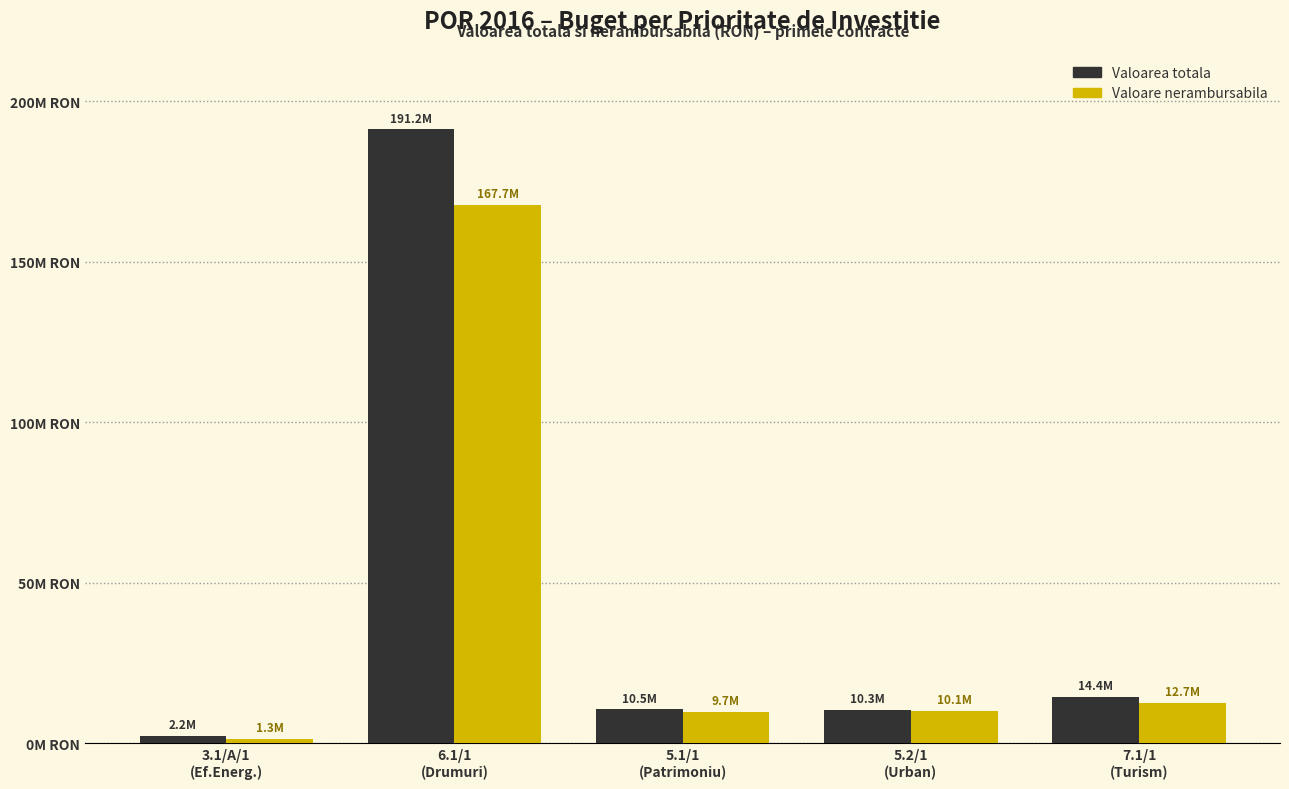

Reading left to right, extract all data points from this chart.

Valoarea totala: 3.1/A/1
(Ef.Energ.)=2220518.9	6.1/1
(Drumuri)=191201271.5	5.1/1
(Patrimoniu)=10547934.1	5.2/1
(Urban)=10277879.9	7.1/1
(Turism)=14420751.6
Valoare nerambursabila: 3.1/A/1
(Ef.Energ.)=1256905.3	6.1/1
(Drumuri)=167680076.0	5.1/1
(Patrimoniu)=9732363.3	5.2/1
(Urban)=10072321.3	7.1/1
(Turism)=12674627.7